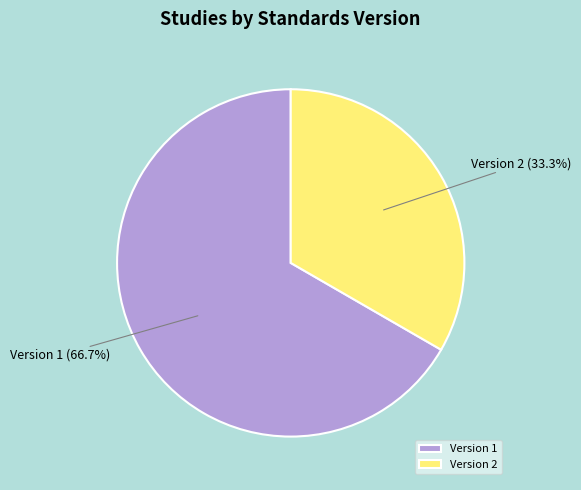

Is there a majority slice in this chart?

Yes